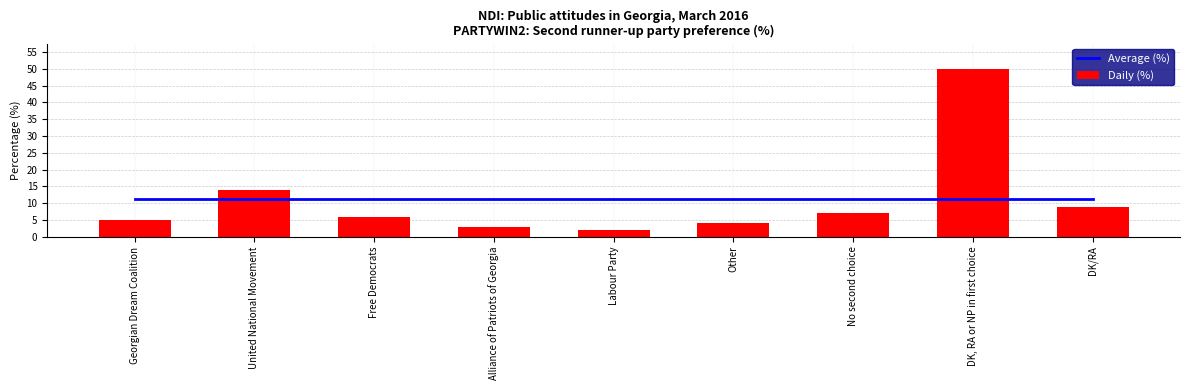

Are the bars grouped side by side (vs. stacked)?

Yes